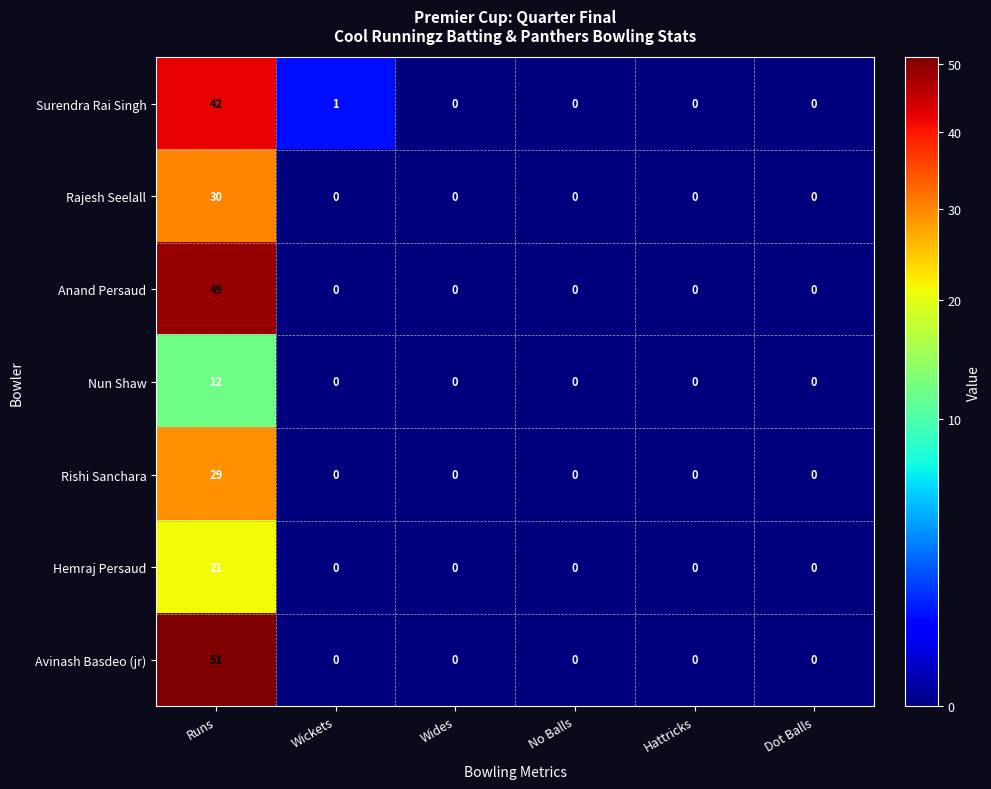

What is the maximum value for Avinash Basdeo (jr)?

51